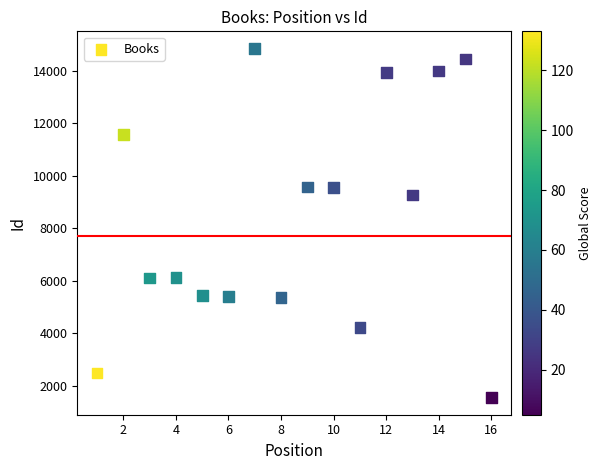

What is the range of X values (max minus min)?

15